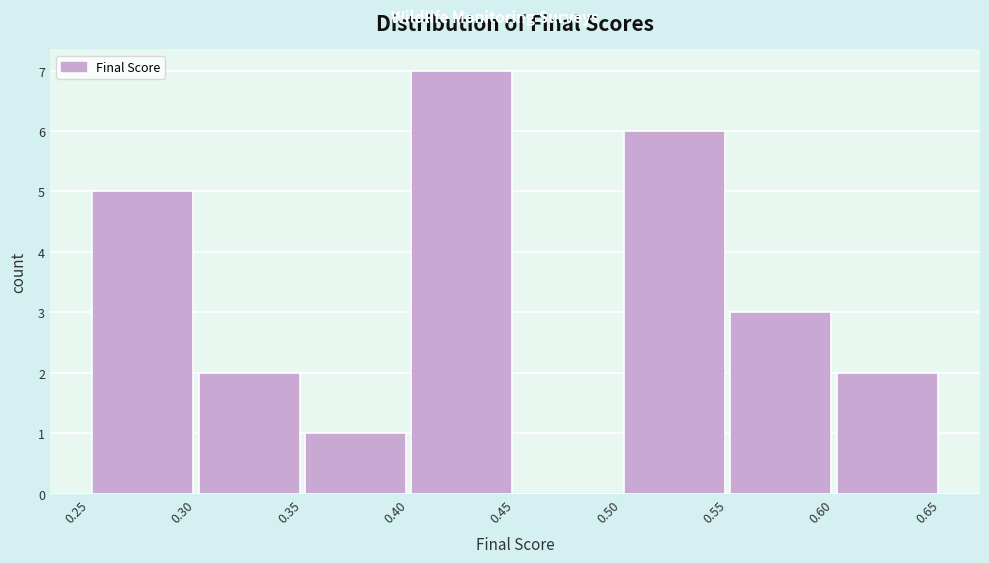

Which range on the x-axis has the tallest bar?

0.40 to 0.45